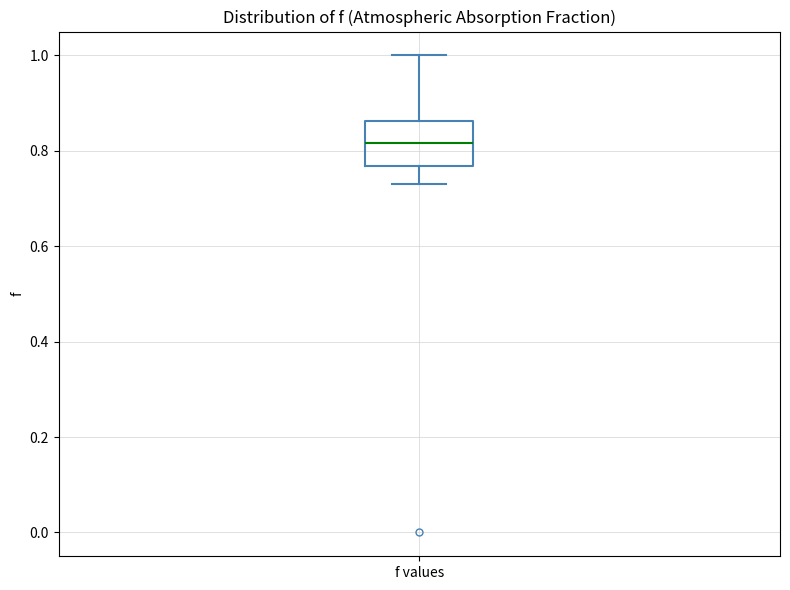

Read this box plot against the y-axis: the position of the median line, the range covered by the box, and the ends of both whiskers. The values are not printed on the chart, so give them approximately, as read against the axis.

median 0.82, box 0.76 to 0.86, whiskers 0.74 to 1.00